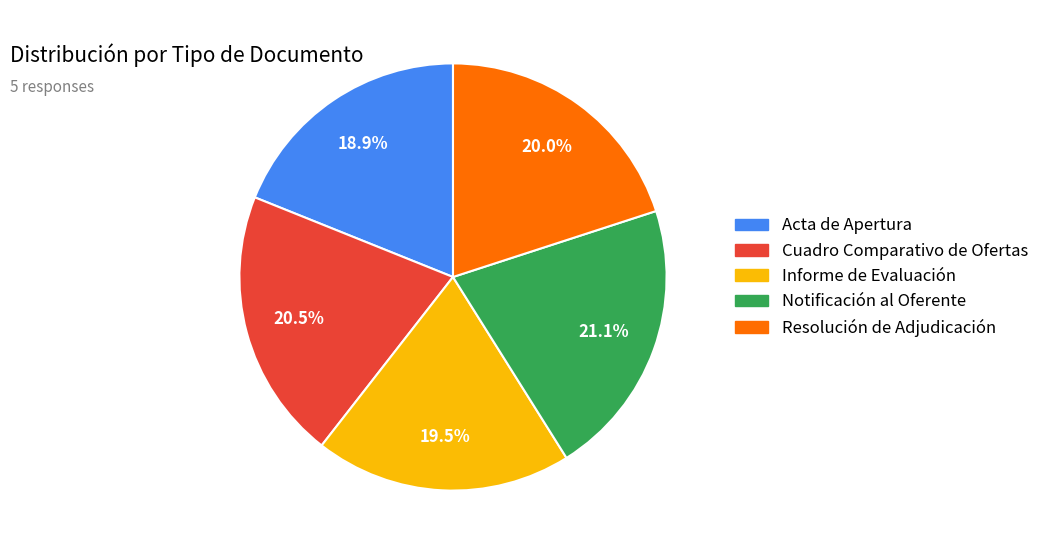

How many slices are in this pie chart?

5